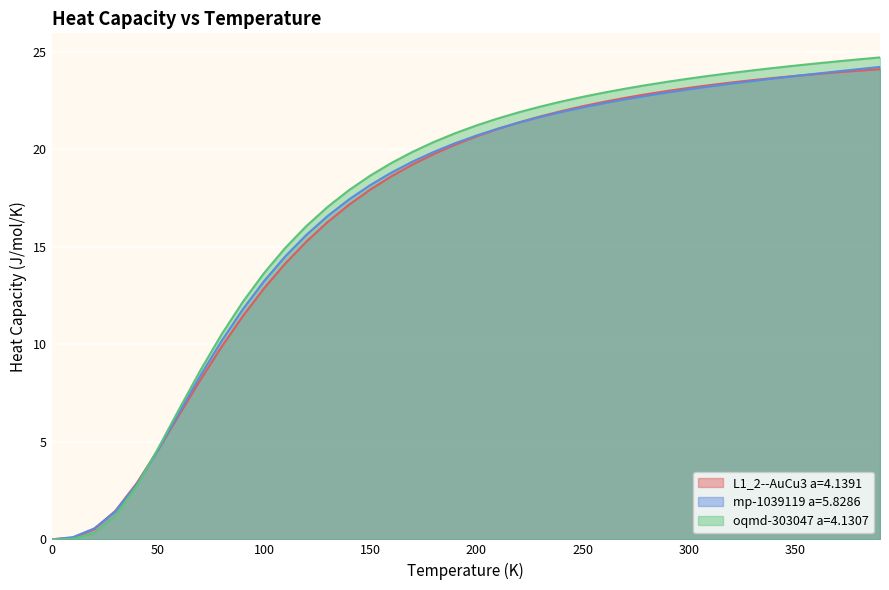

At which category is the sum across all series the highest?

390.0